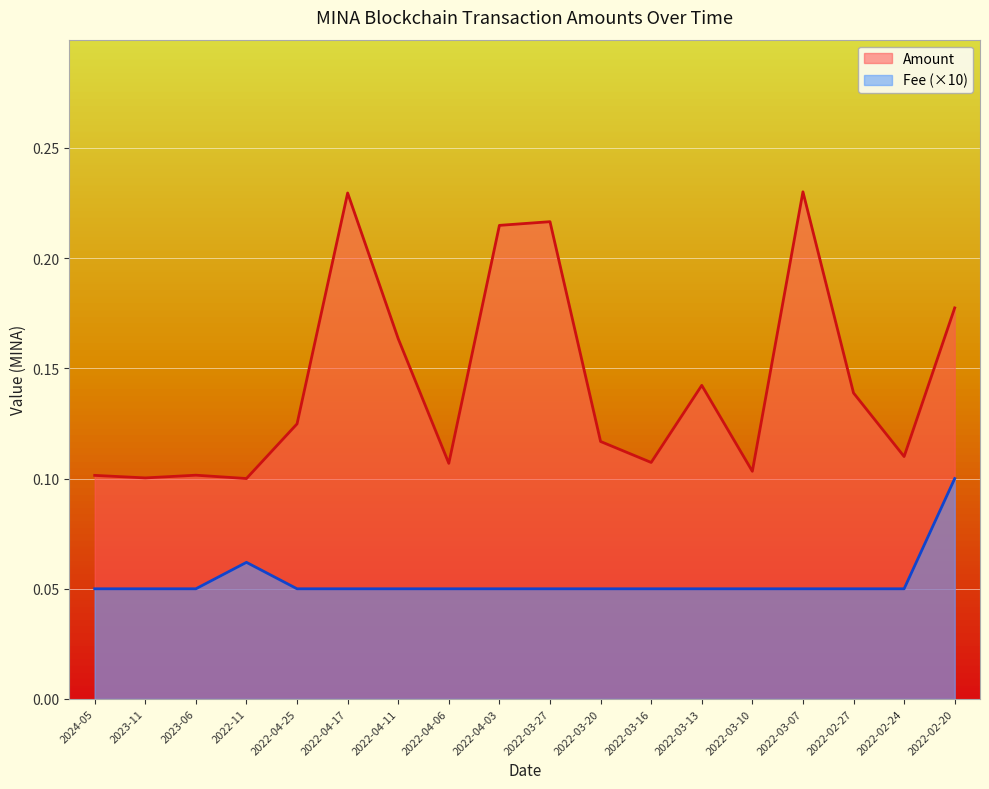

Does the chart display data point markers on the line(s)?

No